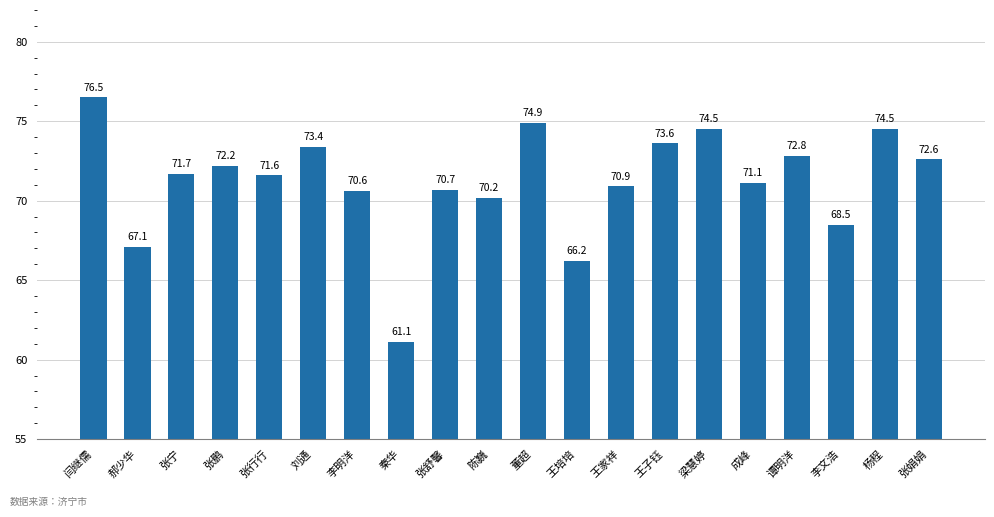

Are the bars horizontal?

No